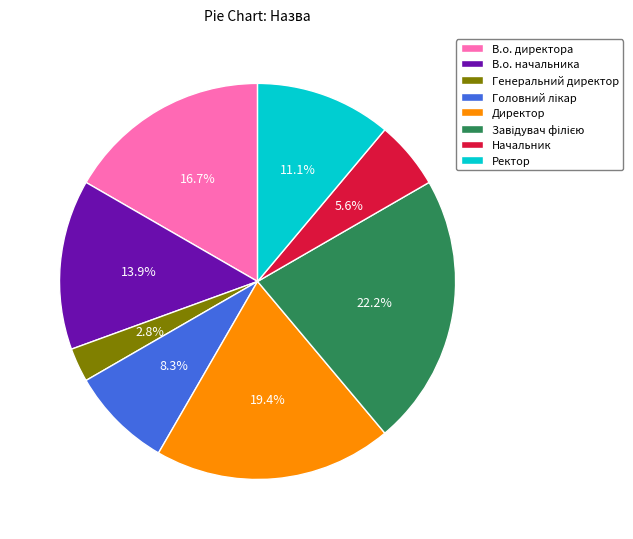

To the nearest percent, what percentage of the pie is Генеральний директор?

3%